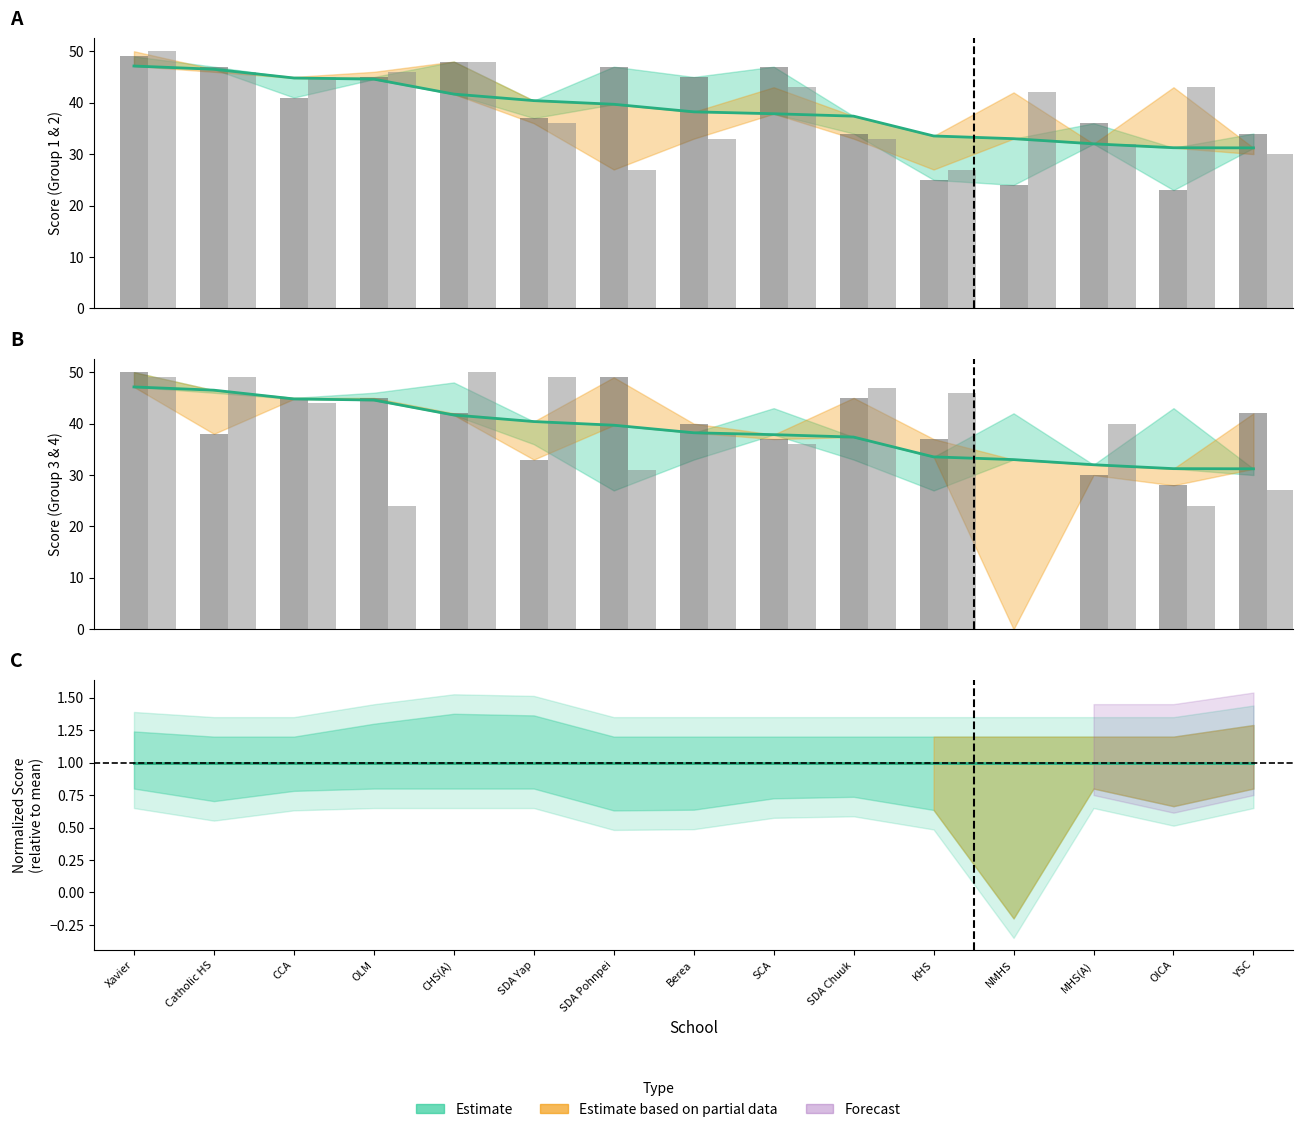

What is the label of the 3rd bar from the right?

MHS(A)